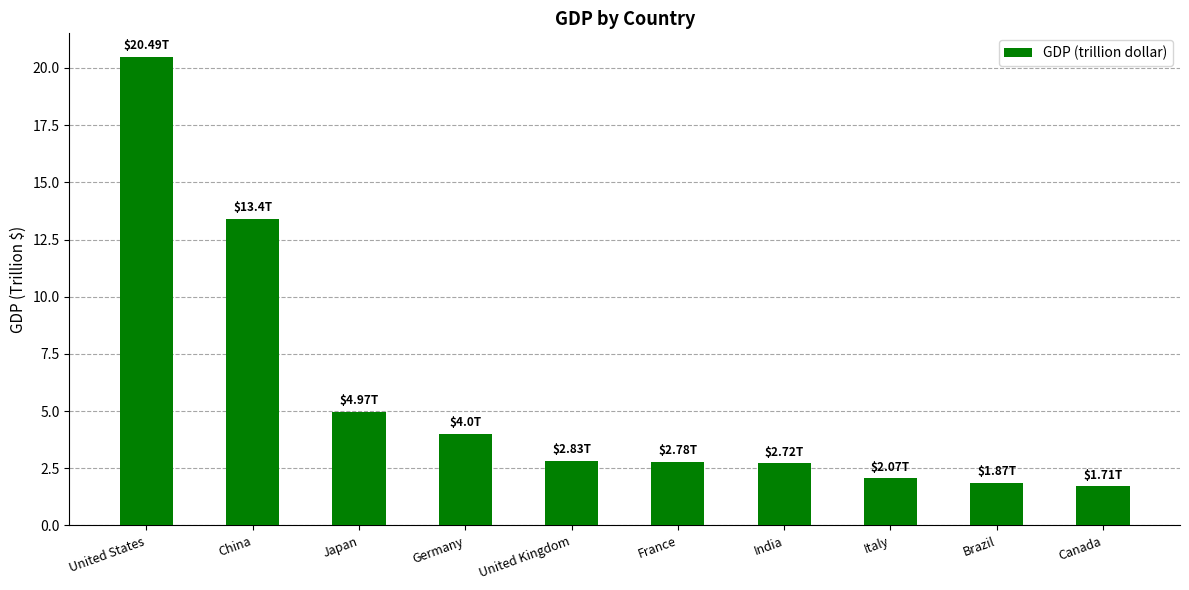

What is the label of the 3rd bar from the left?

Japan